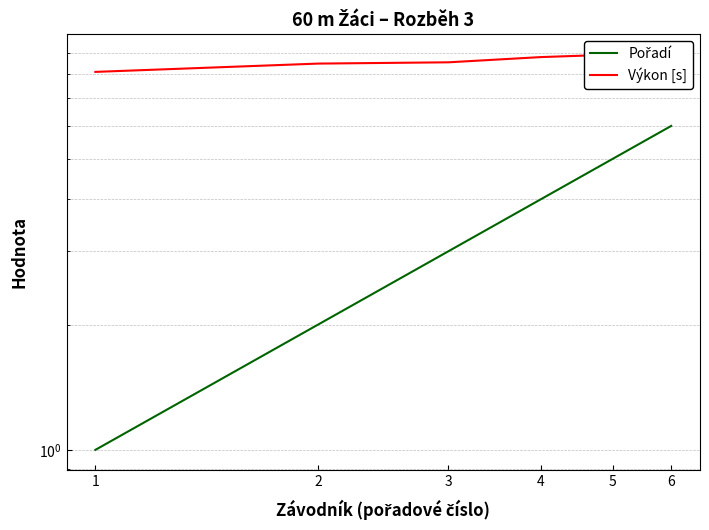

Rank the series by their average value, from highest to lowest.

Výkon [s], Pořadí